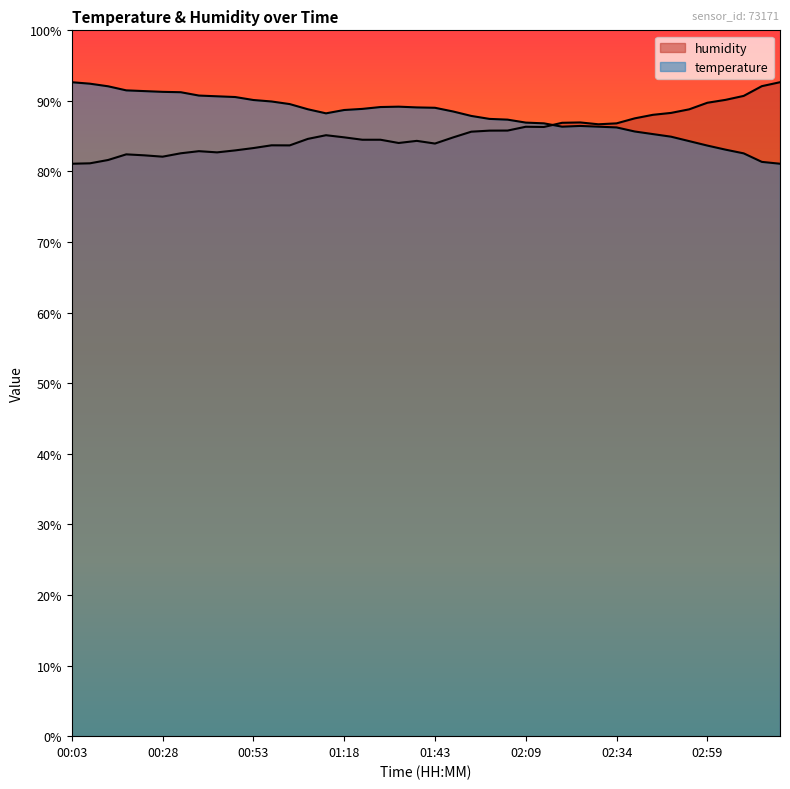

Rank the series by their average value, from highest to lowest.

temperature, humidity